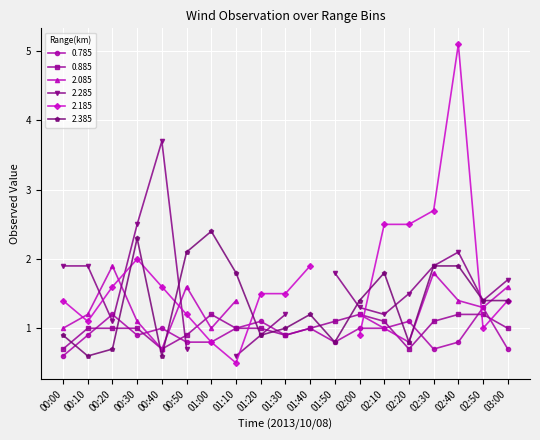

What position from the right is 01:50?

8